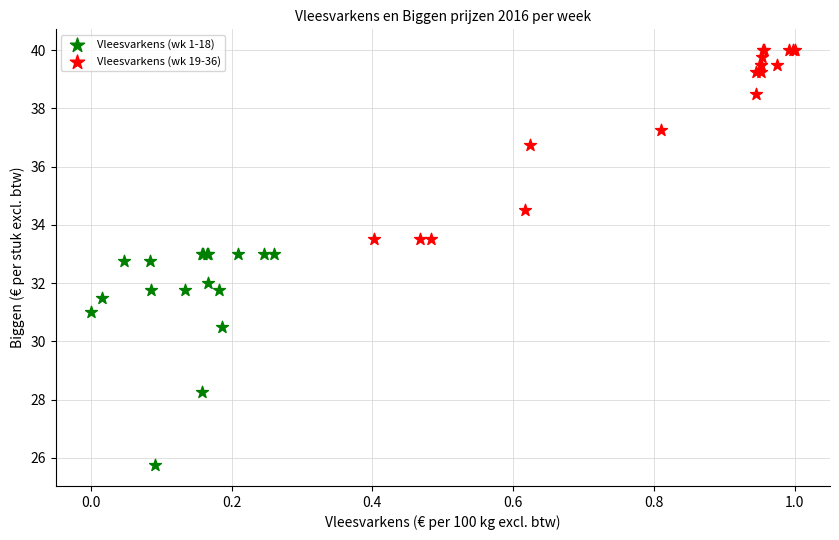

Which series reaches the maximum Y coordinate?

Vleesvarkens (wk 19-36)